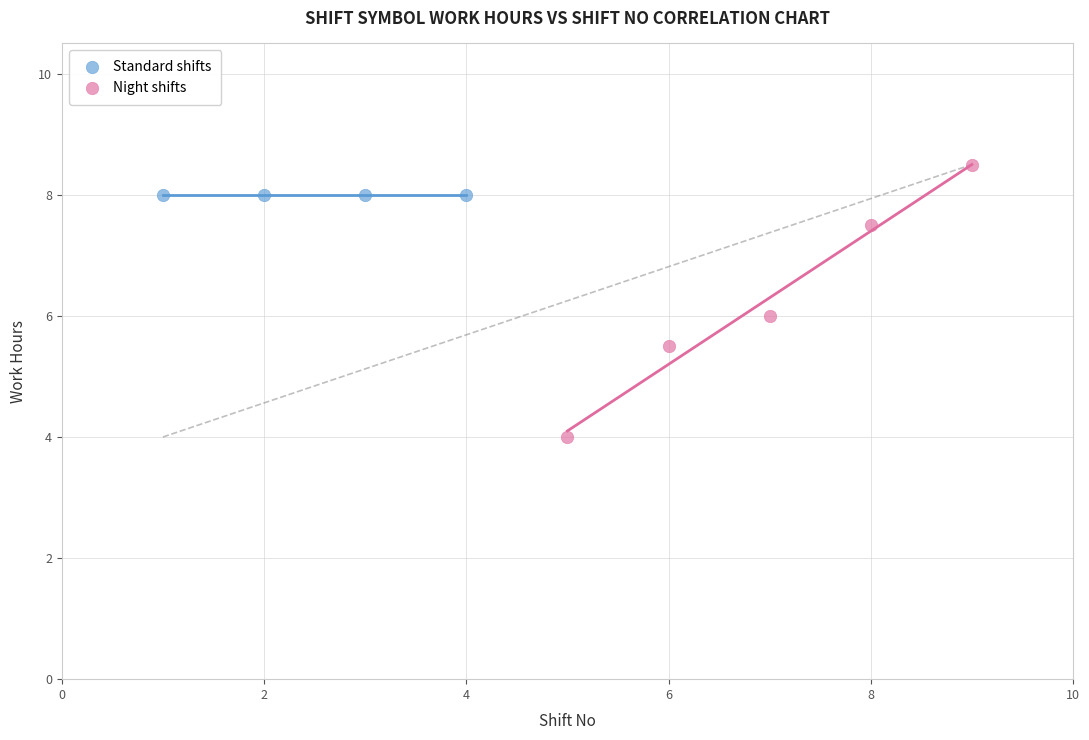

Which series reaches the minimum Y coordinate?

Night shifts